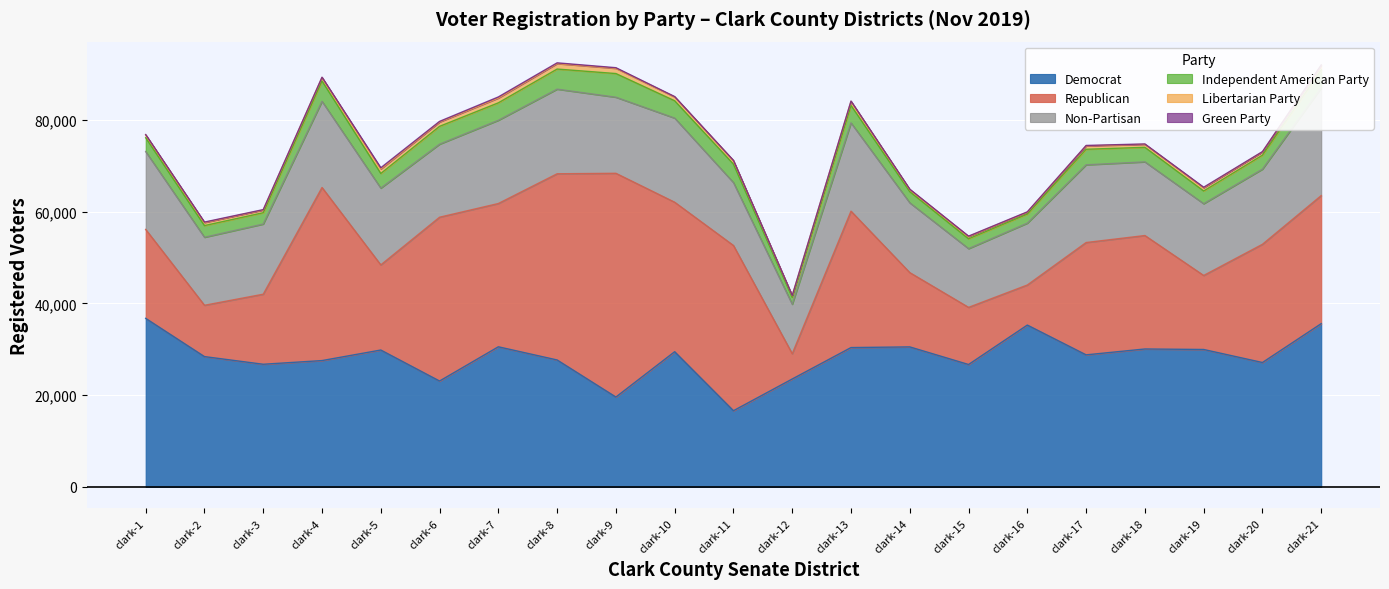

True or false: Libertarian Party and Republican cross at least once.

False